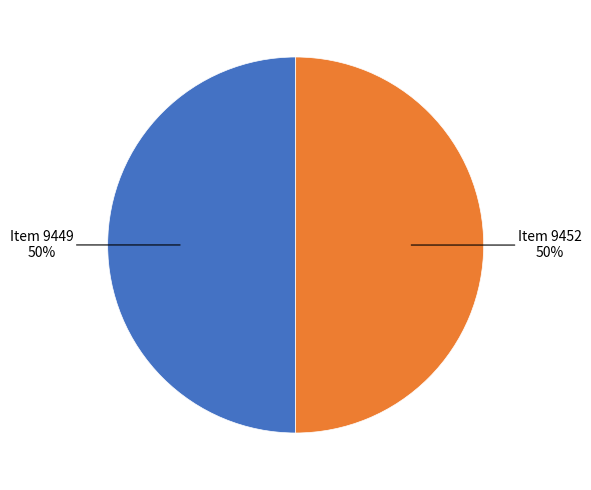

To the nearest percent, what is the average slice percentage?

50%